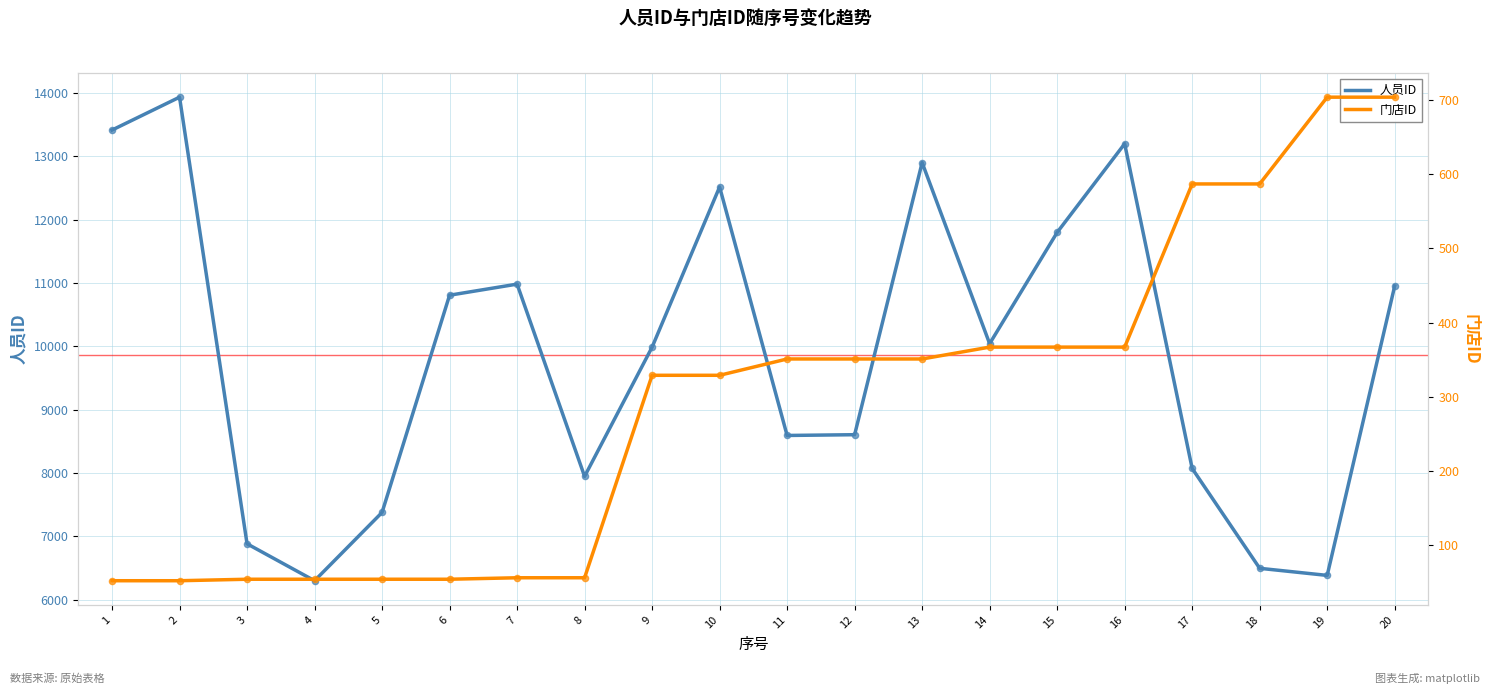

What is the total value across all series at 11?

8945